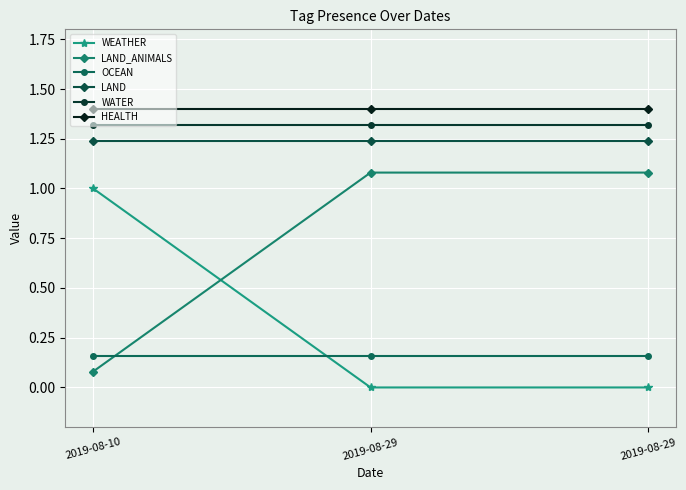

Is the value of HEALTH at 2019-08-10 greater than the value of OCEAN at 2019-08-29?

Yes